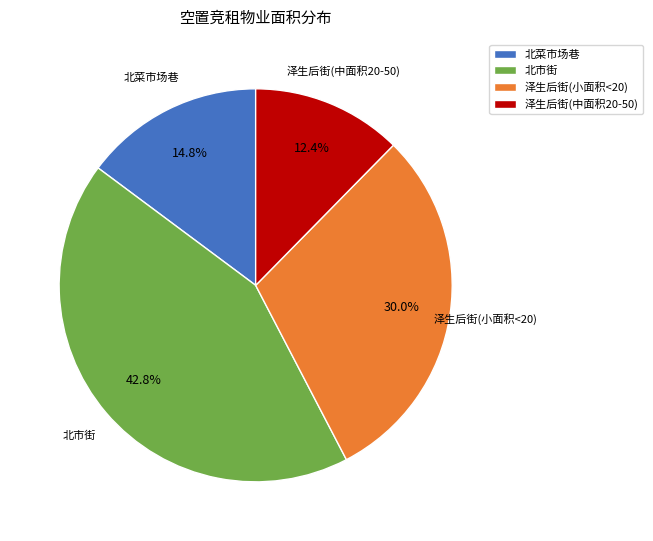

What is the ratio of the value at 北市街 to the value at 北菜市场巷?

2.9